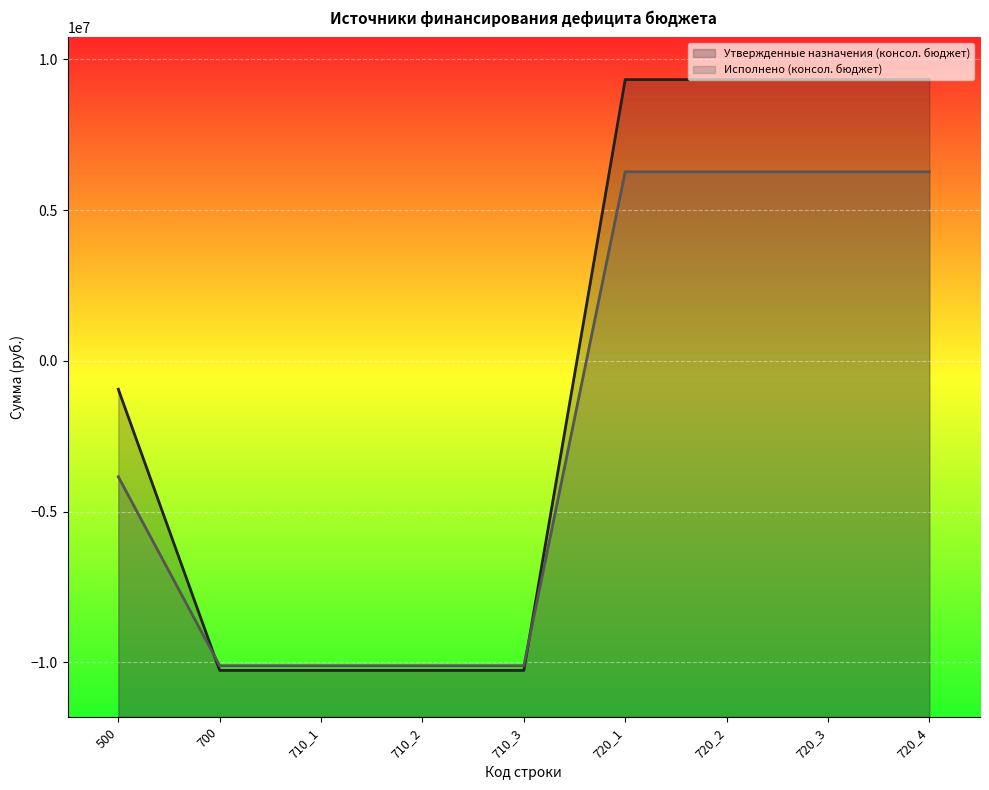

How many distinct data groups are displayed?

2